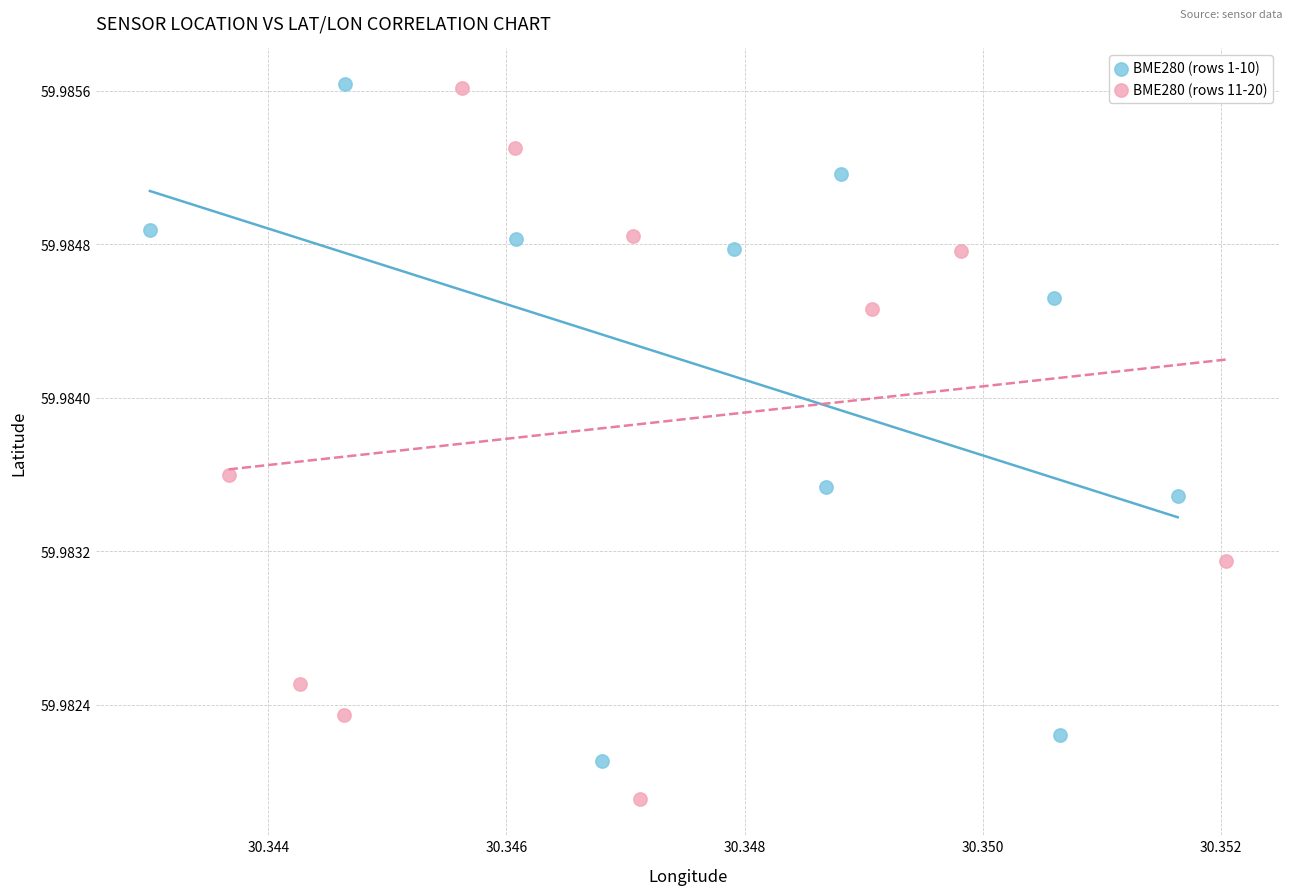

Which series contains the lowest Y value?

BME280 (rows 11-20)